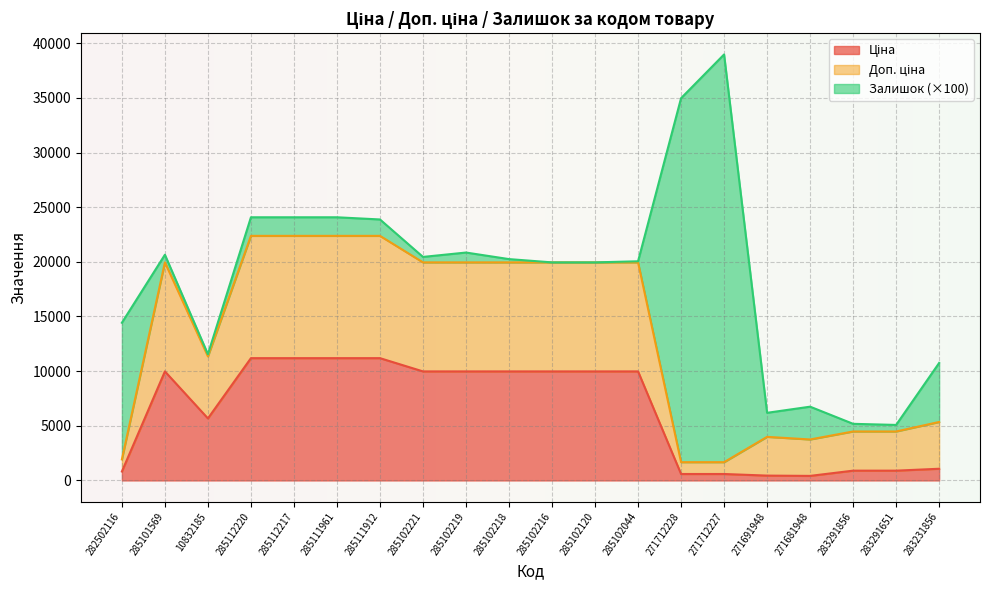

At which category is the sum across all series the highest?

271712227